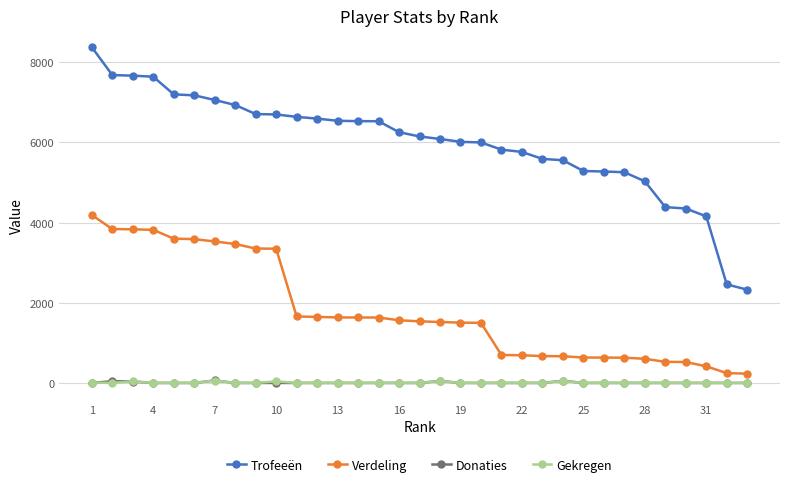

Which series has the largest total across all categories?

Trofeeën